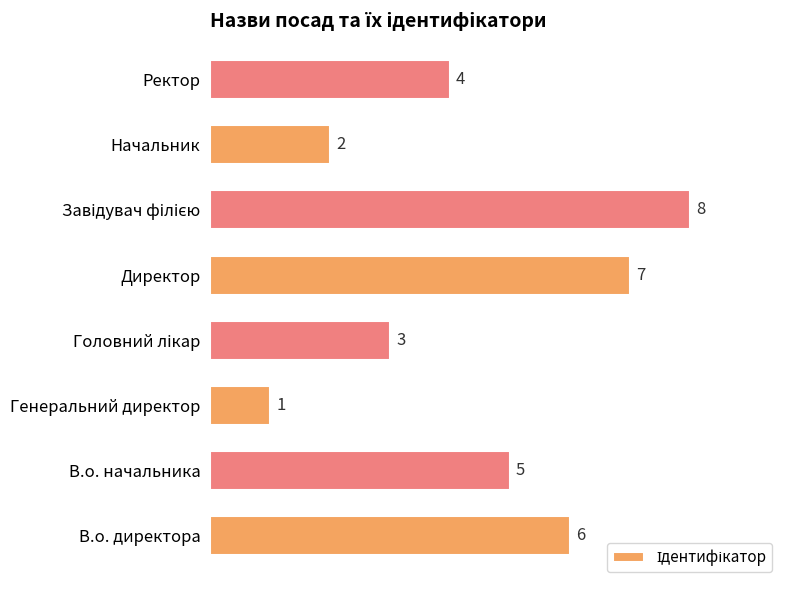

True or false: the data shows 6 at В.о. директора.

True